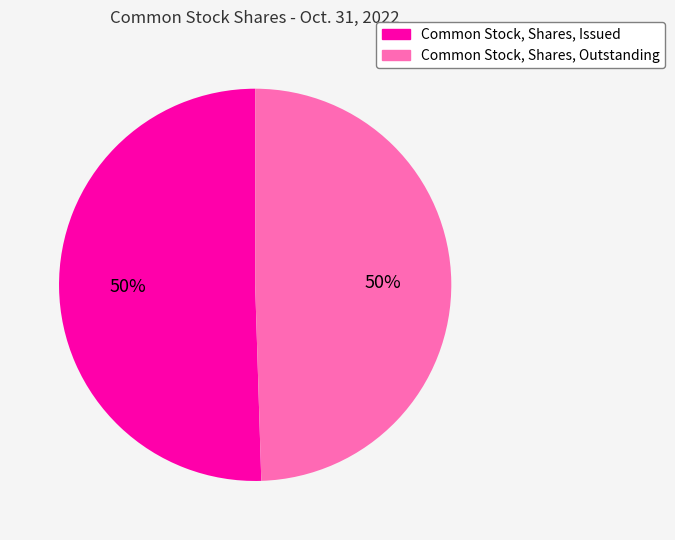

Is the sum of Common Stock, Shares, Outstanding and Common Stock, Shares, Issued greater than half?

Yes